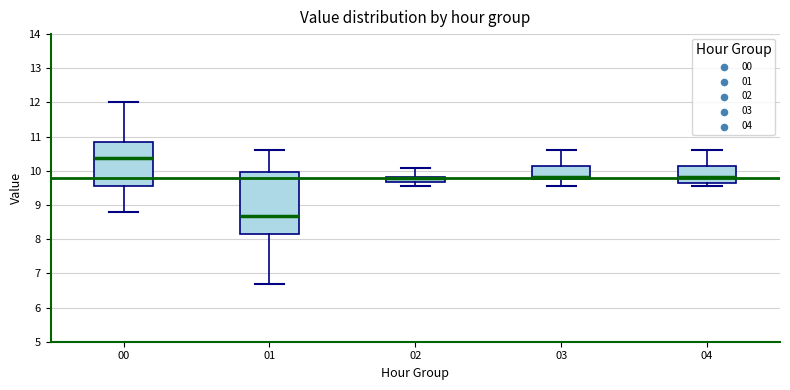

Reading left to right, read every box against the y-axis: the position of its median line, the range the box covers, and the ends of its whiskers. The values are not printed on the chart, so give them approximately, as read against the axis.

00: median 10.4, box 9.6 to 10.8, whiskers 8.8 to 12.0
01: median 8.7, box 8.2 to 10.0, whiskers 6.7 to 10.6
02: median 9.8 (just below the box's upper edge), box 9.7 to 9.8, whiskers 9.6 to 10.1
03: median 9.8 (just above the box's lower edge), box 9.8 to 10.1, whiskers 9.6 to 10.6
04: median 9.8, box 9.7 to 10.1, whiskers 9.6 to 10.6